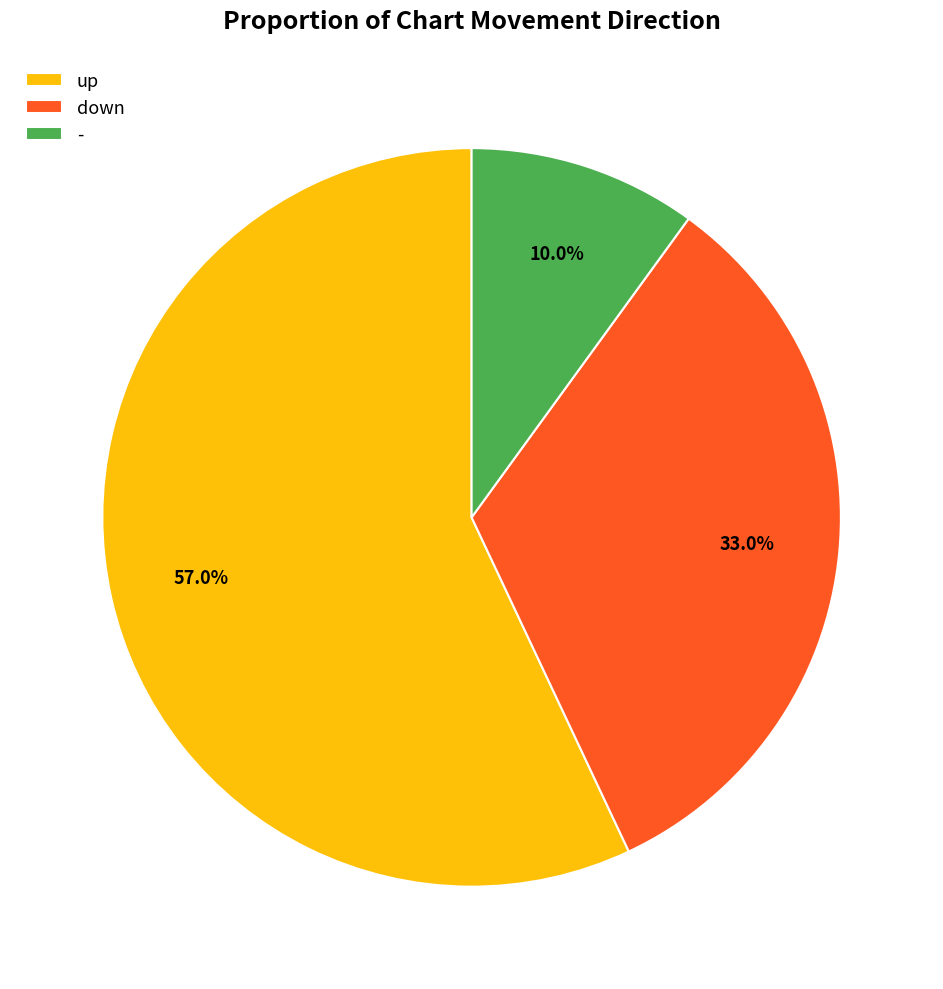

To the nearest percent, what is the difference between the largest and smallest slice percentages?

47%